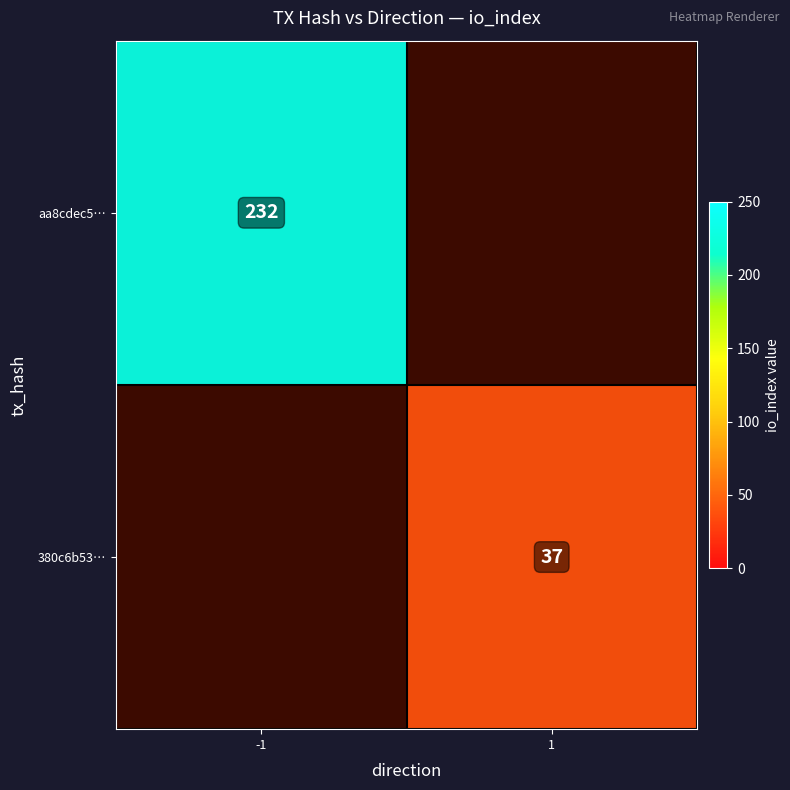

How many positive values does the aa8cdec5… series have?

1